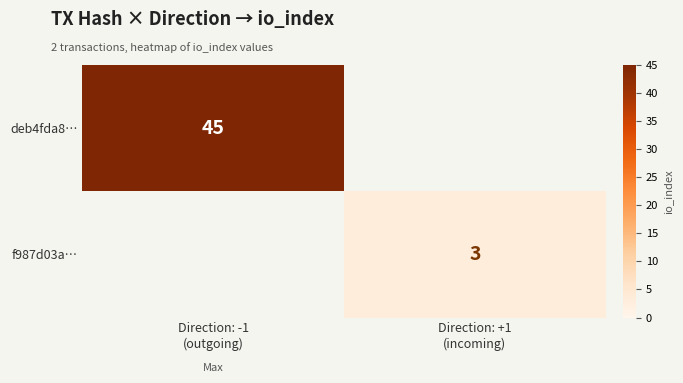

At which category is the sum across all series the highest?

Direction: -1
(outgoing)